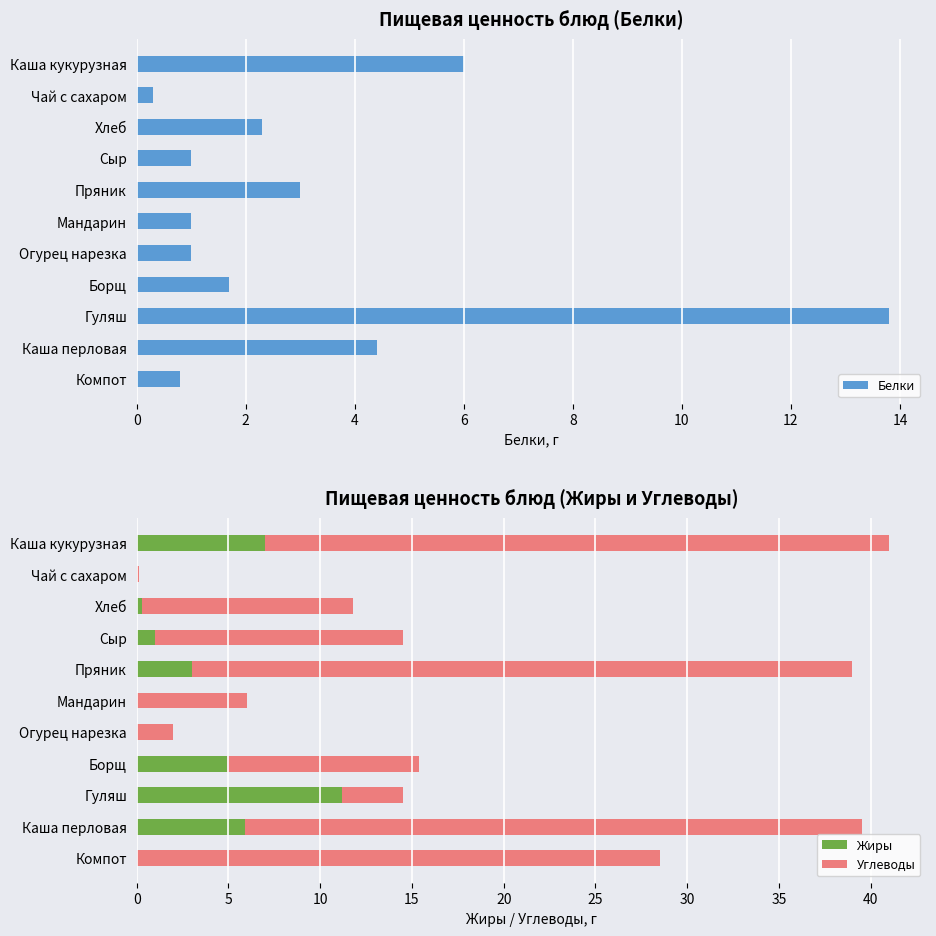

True or false: Жиры has a value of 0.0 at Компот.

True